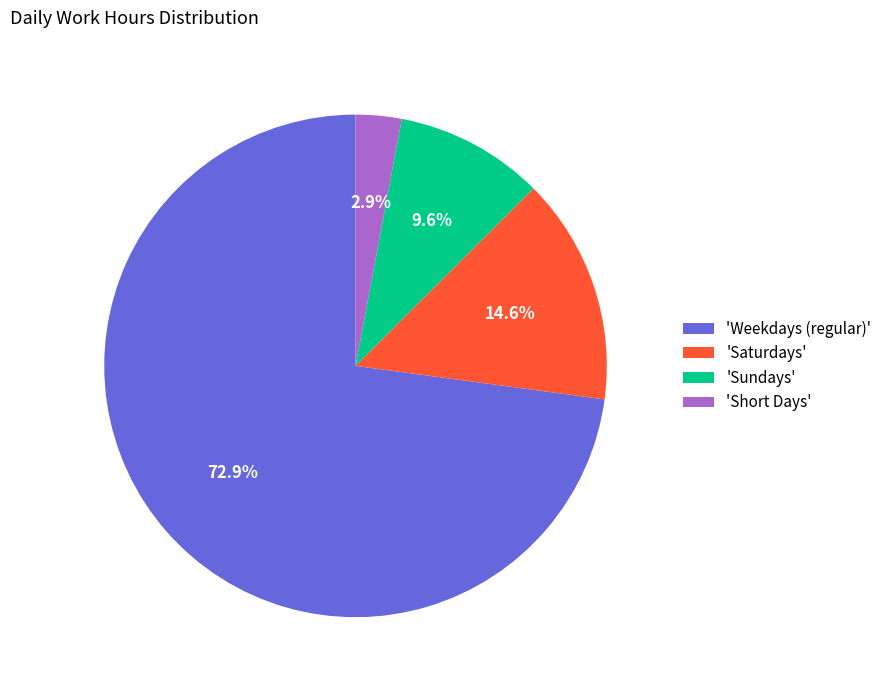

What percentage do 'Weekdays (regular)' and 'Saturdays' together represent?

87.5%